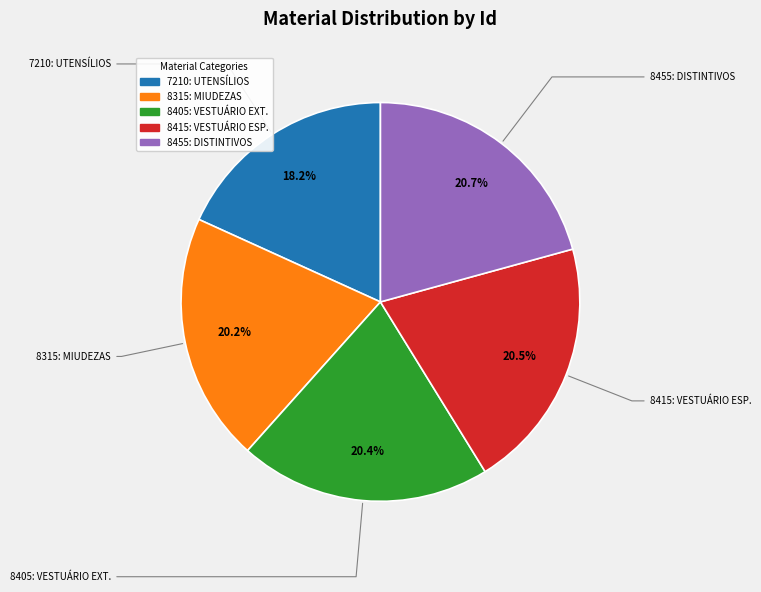

Is there a majority slice in this chart?

No